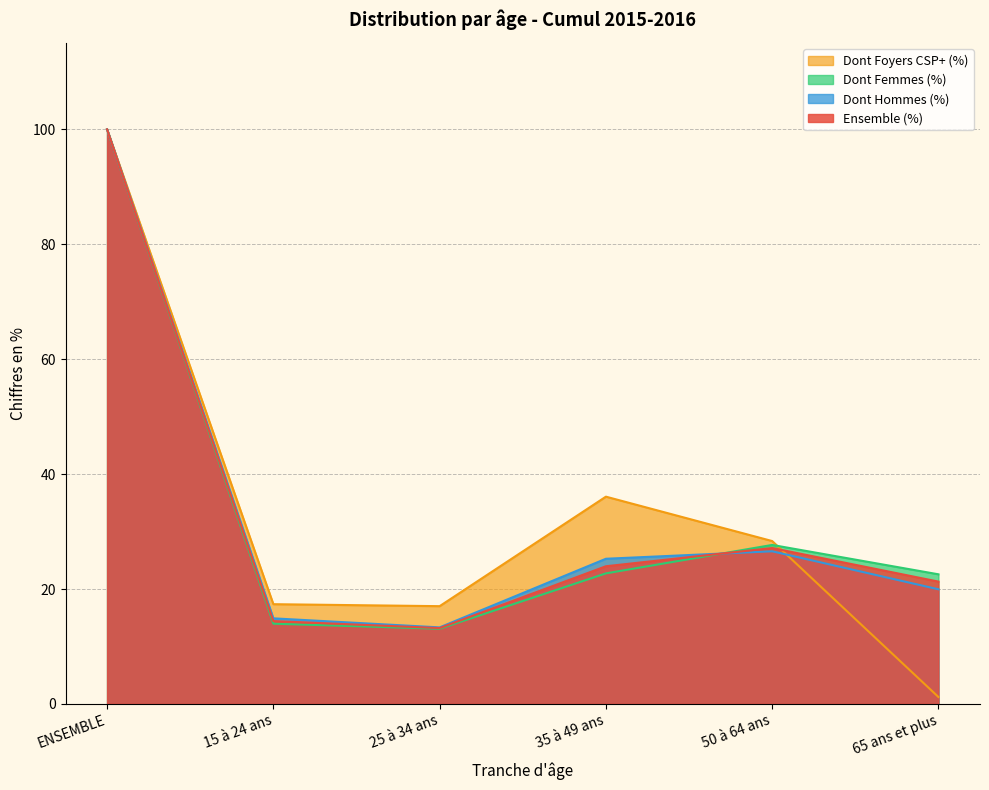

At which label is Ensemble (Effectif) closest to 56?

50 à 64 ans